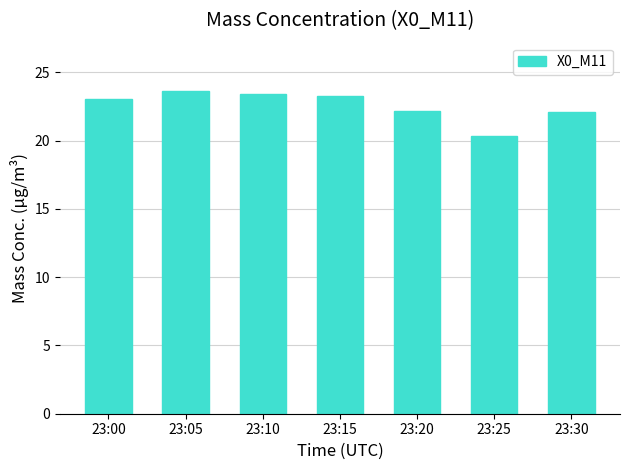

What is the value of the 5th bar from the left?

22.2